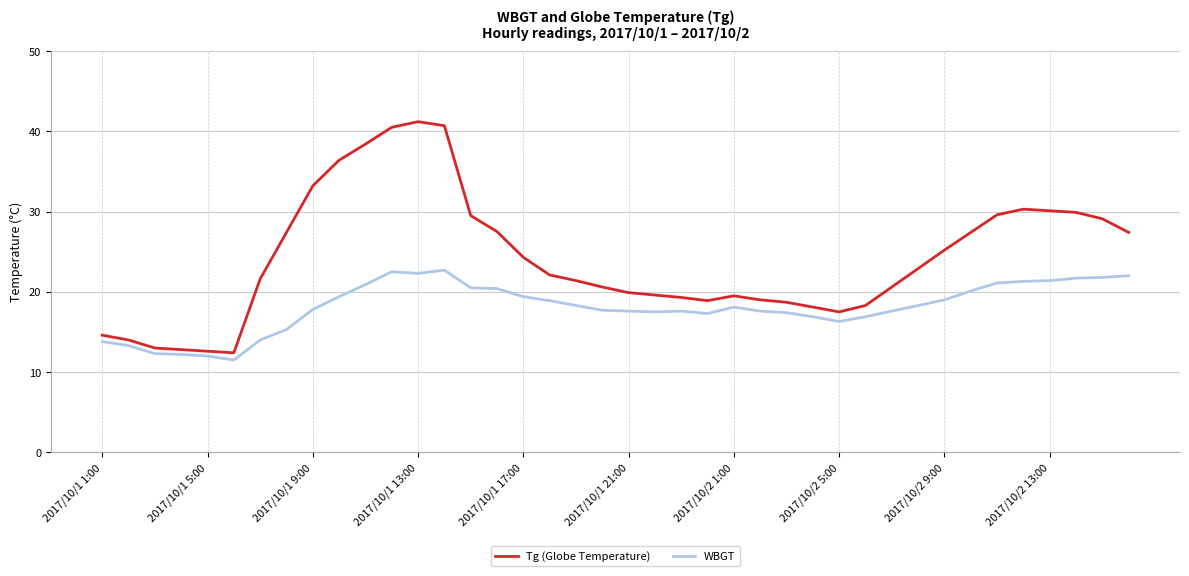

True or false: Tg (Globe Temperature) and WBGT cross at least once.

False